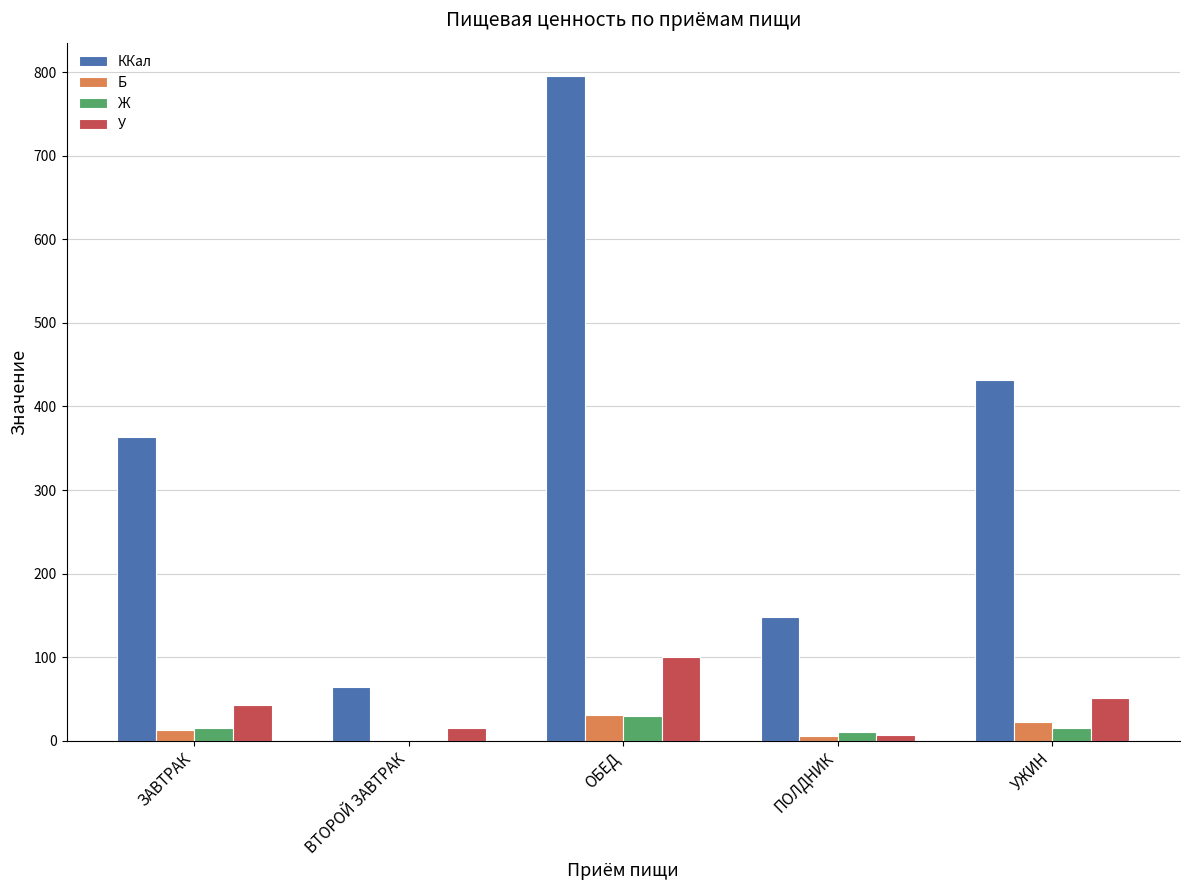

What are all the series names shown in the legend?

ККал, Б, Ж, У